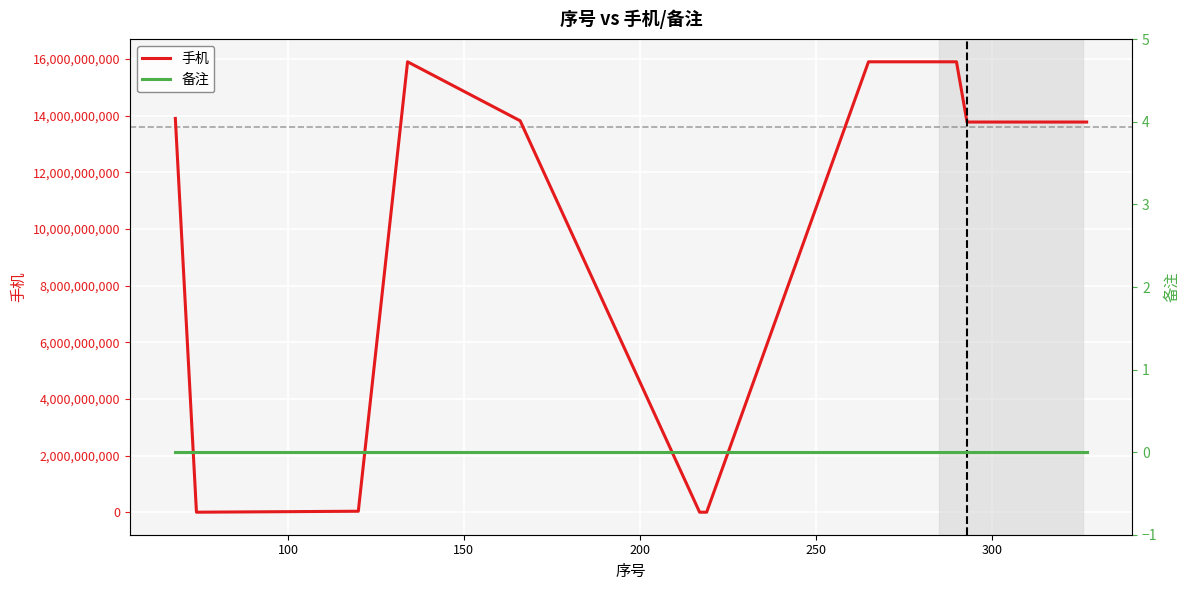

True or false: 备注 and 手机 intersect in this chart.

False